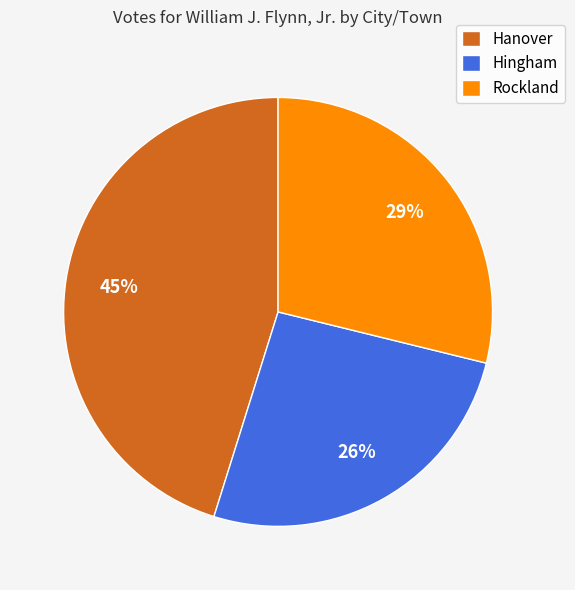

Is it true that Rockland is 14% of the pie?

False